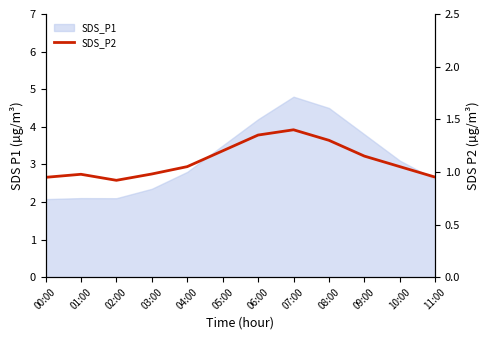

At which category does the chart reach its peak across all series?

07:00